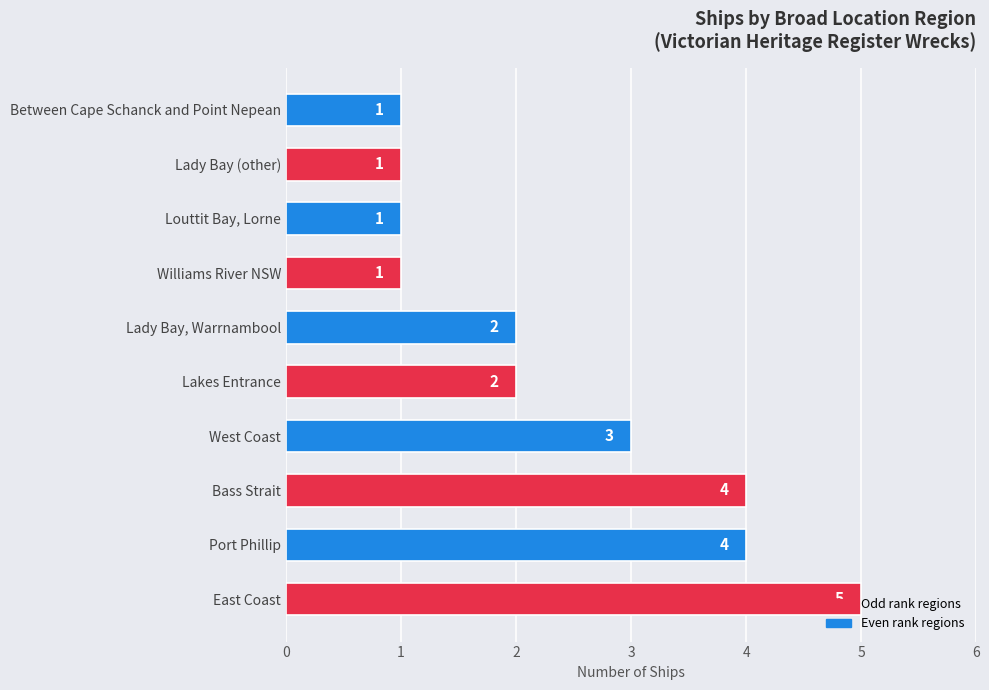

What is the ratio of the value at Lakes Entrance to the value at Port Phillip?

0.5